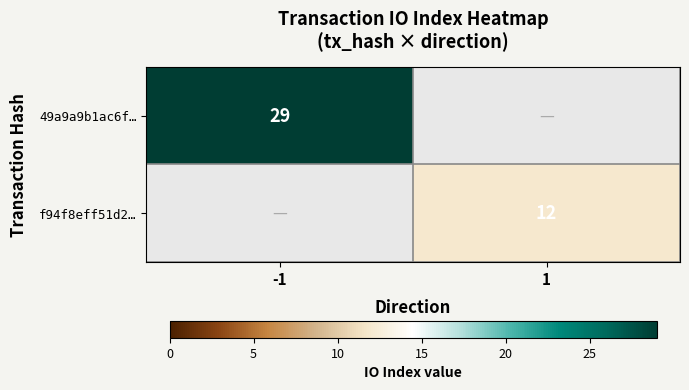

The f94f8eff51d2… series shows 12 at 1. True or false?

True